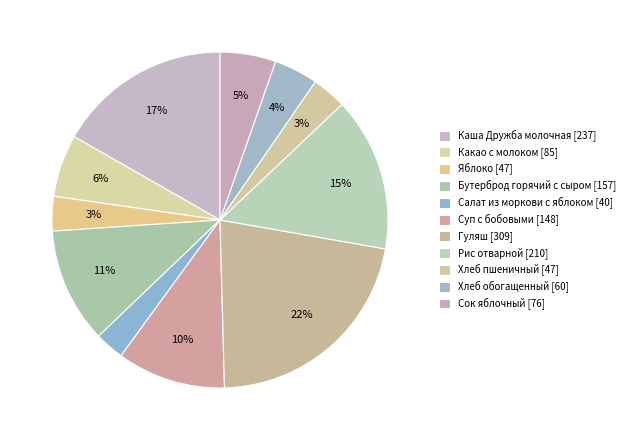

To the nearest percent, what percentage of the pie is Какао с молоком?

6%